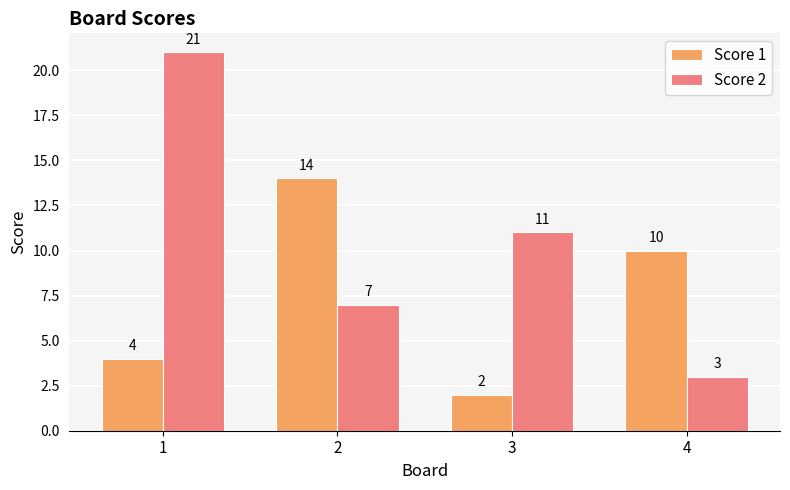

What is the total value across all series at 3?

13